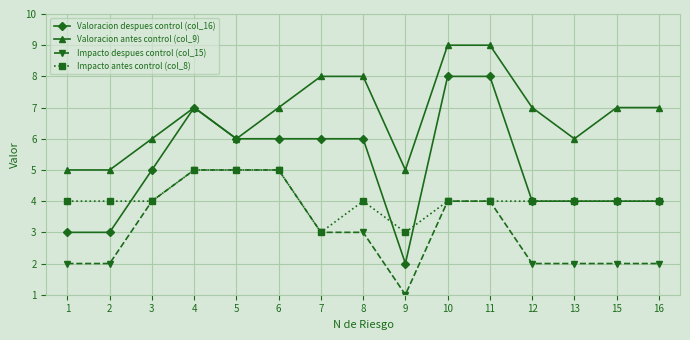

How many data points does each series have?

15